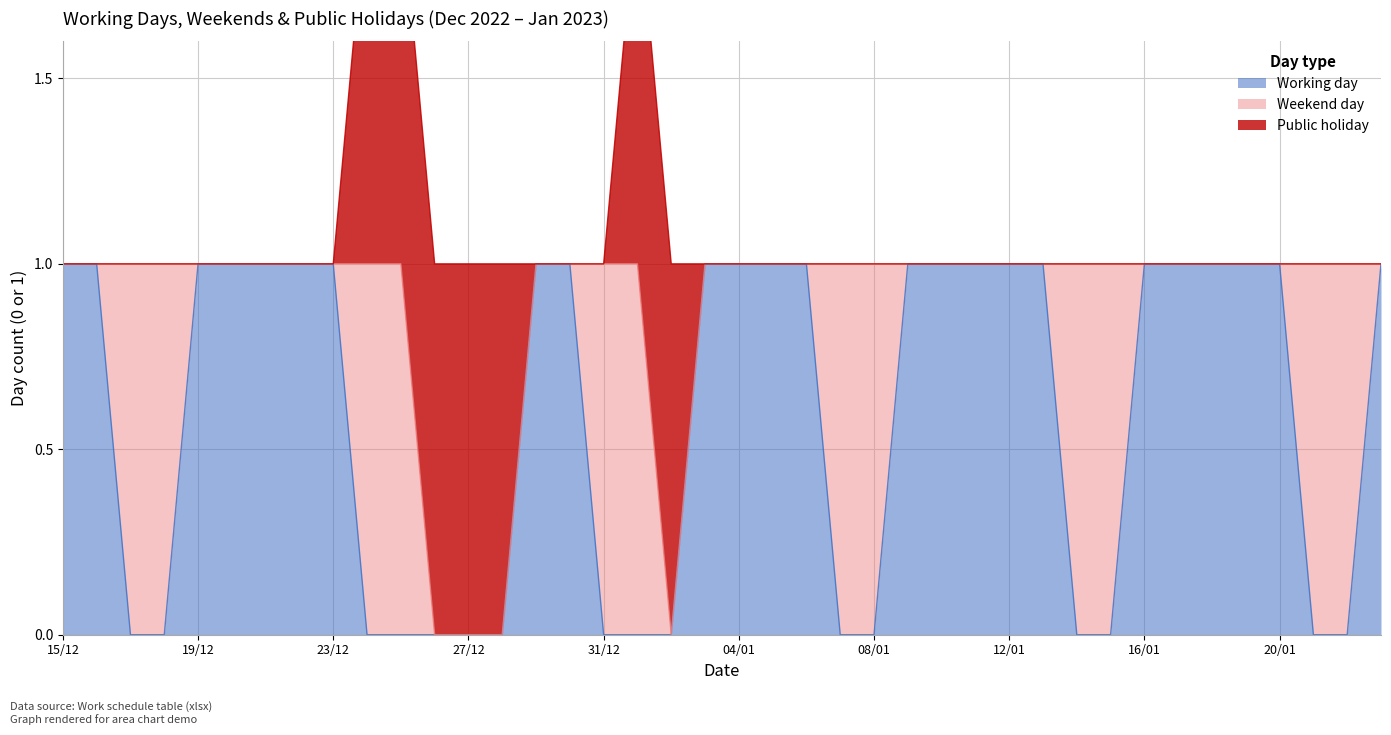

What position from the right is 03/01?

21